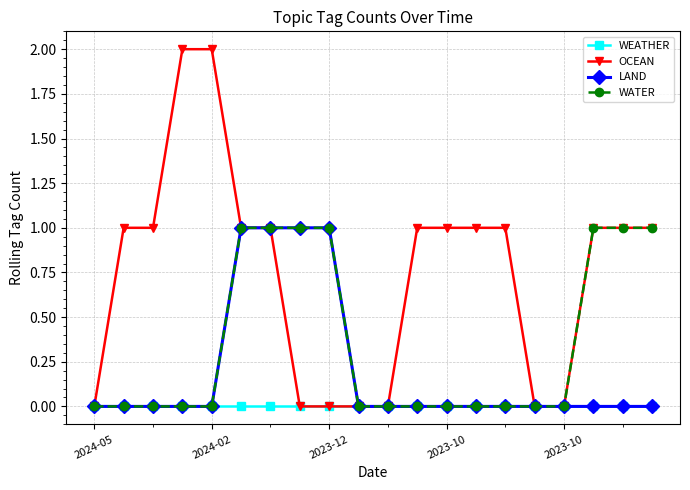

What is the sum of all OCEAN values?

15